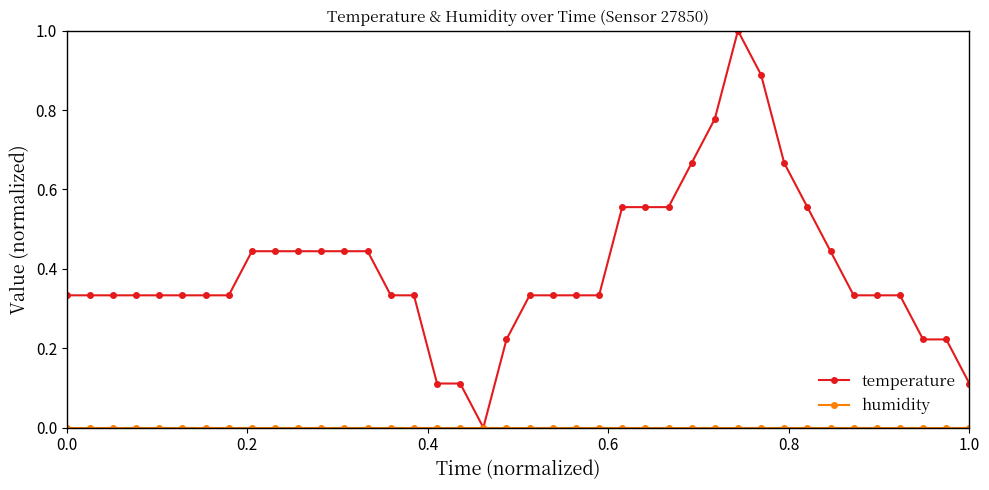

Which series has the largest total across all categories?

temperature